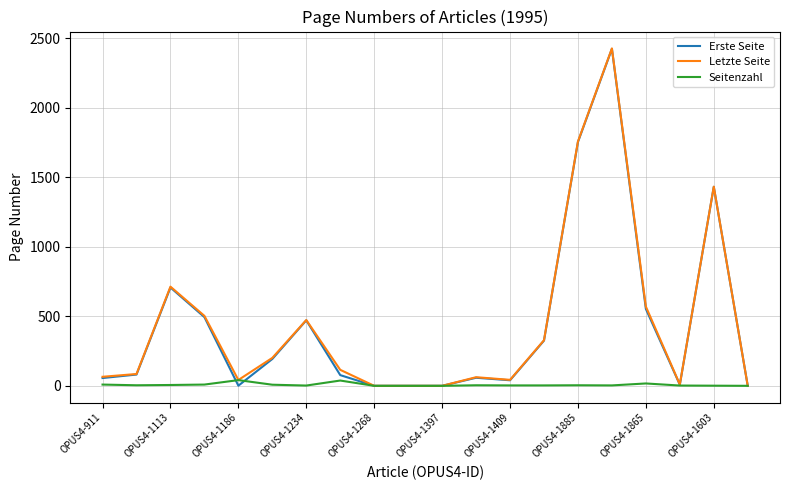

What is the greatest value displayed?

2426